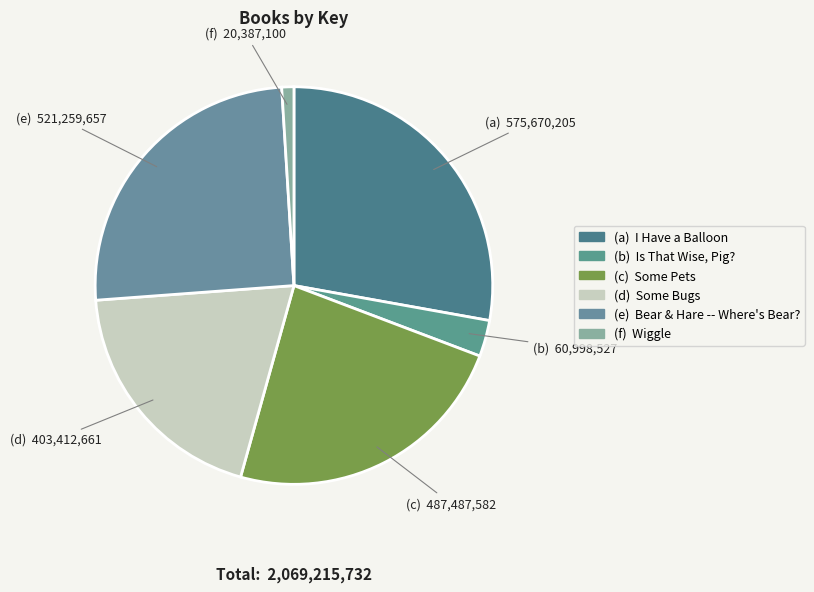

What is the largest slice in the pie chart?

I Have a Balloon